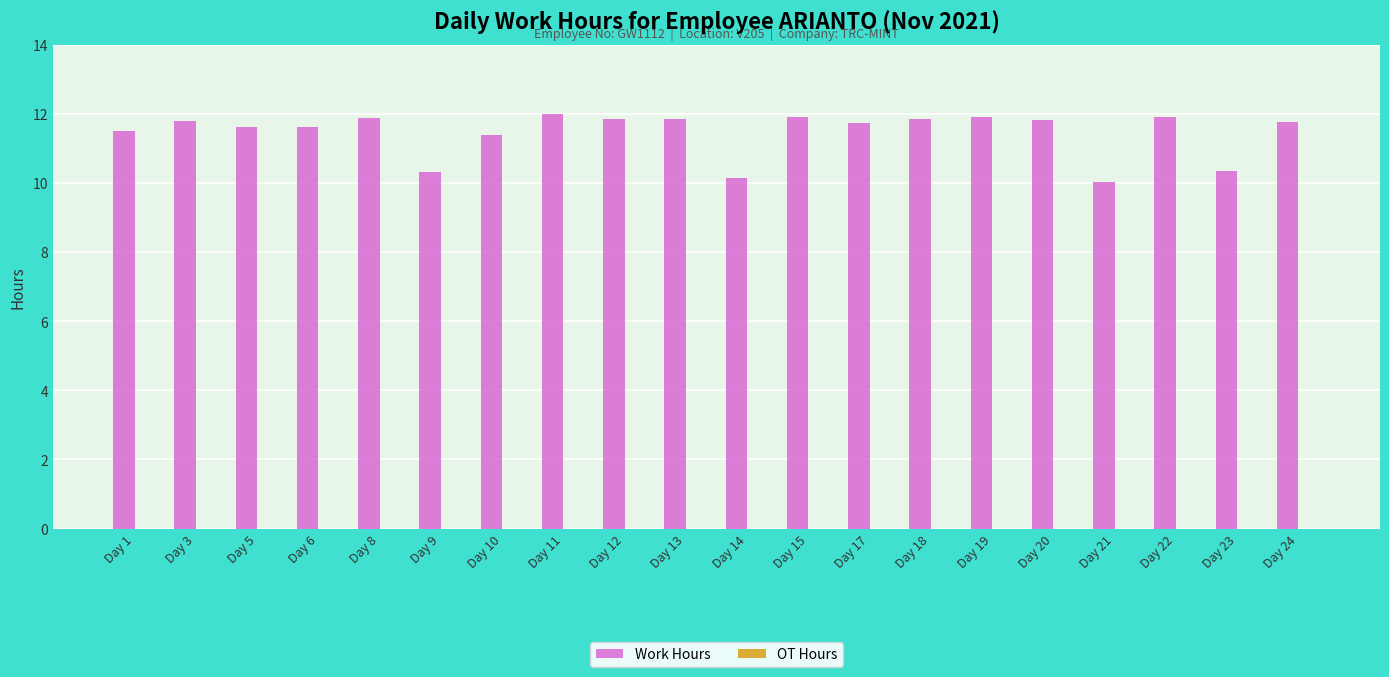

The value at Day 11 is 4.9. True or false?

False